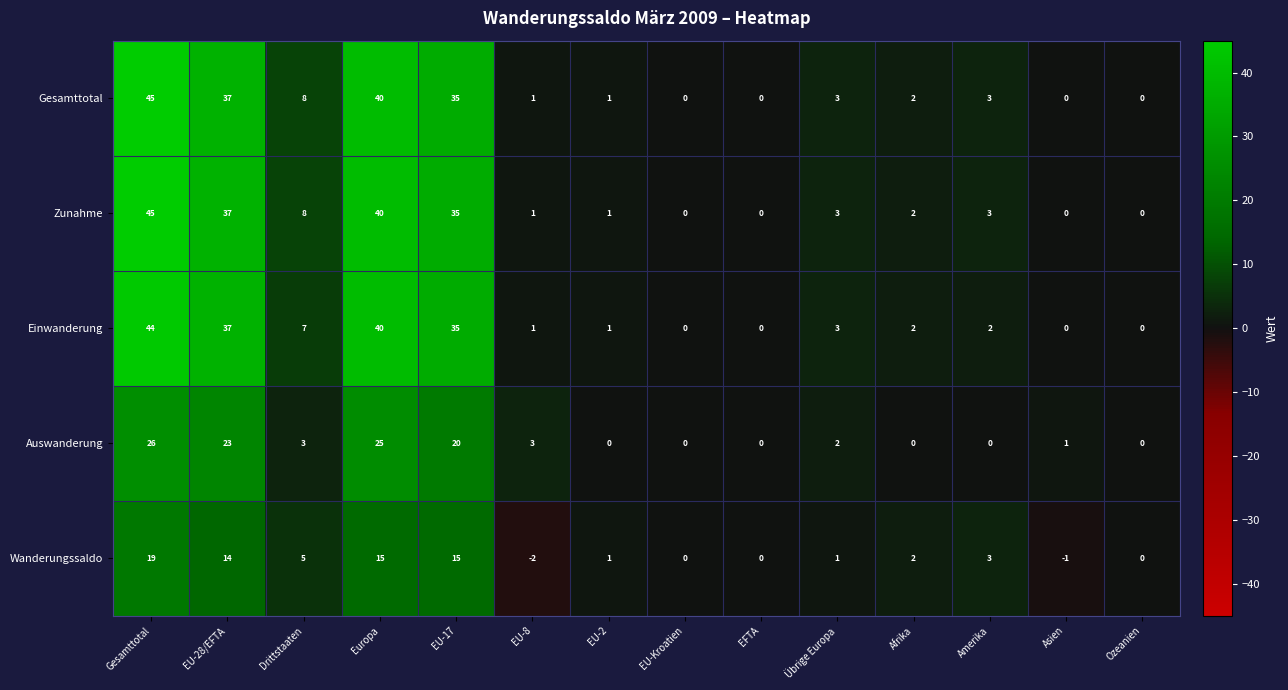

What is the difference between the highest and lowest values at EU-8?

5